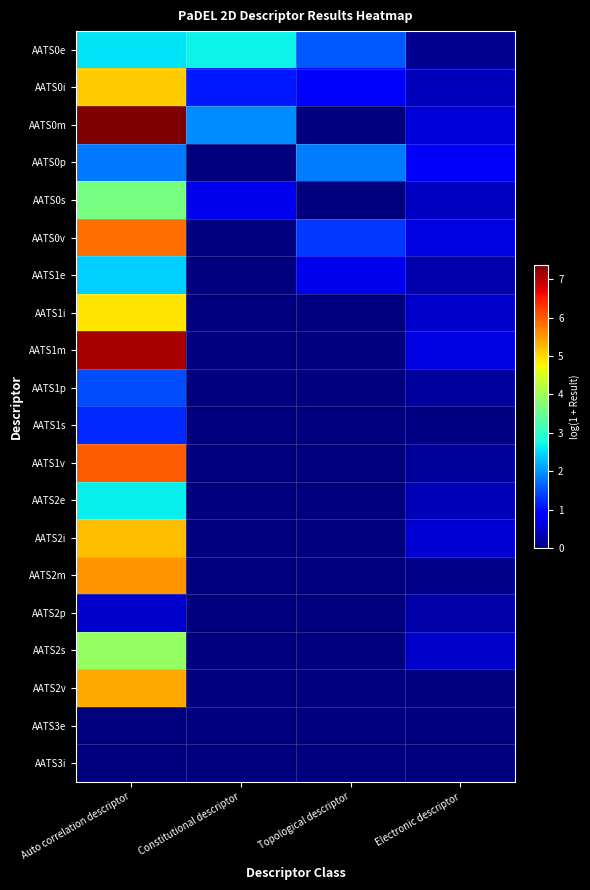

Which series has the widest spread of values?

AATS0m